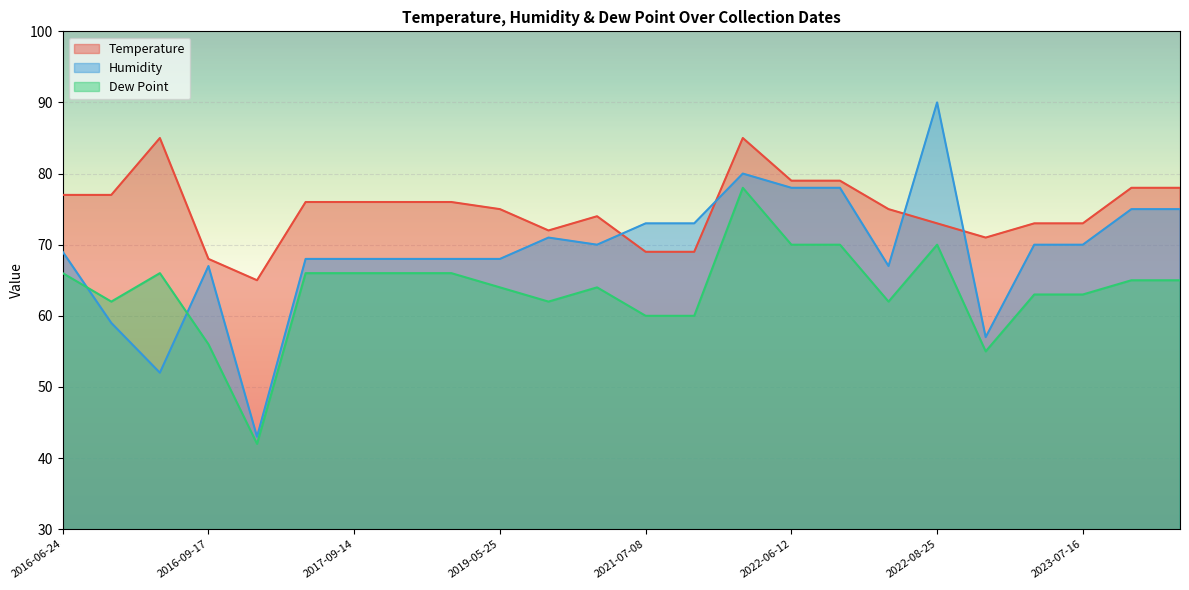

How many data points in Dew Point are less than 65?

12